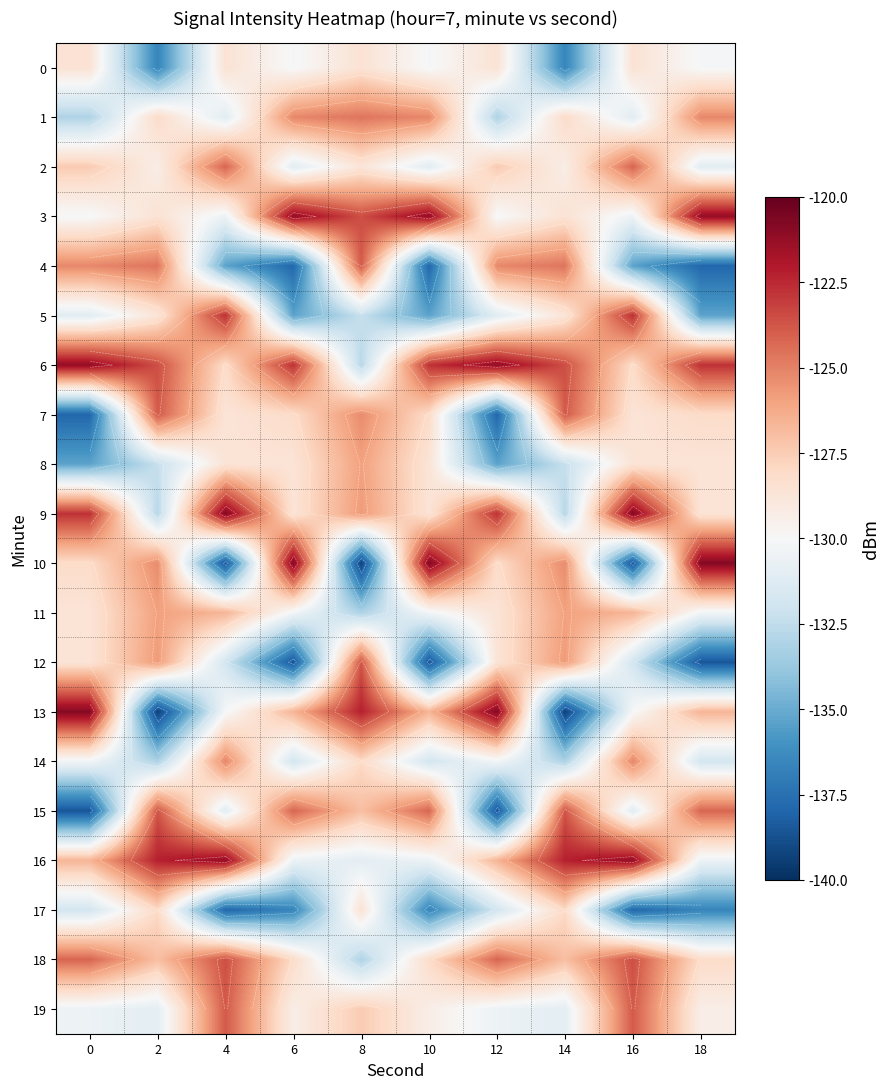

What is the smallest value displayed?

-139.3